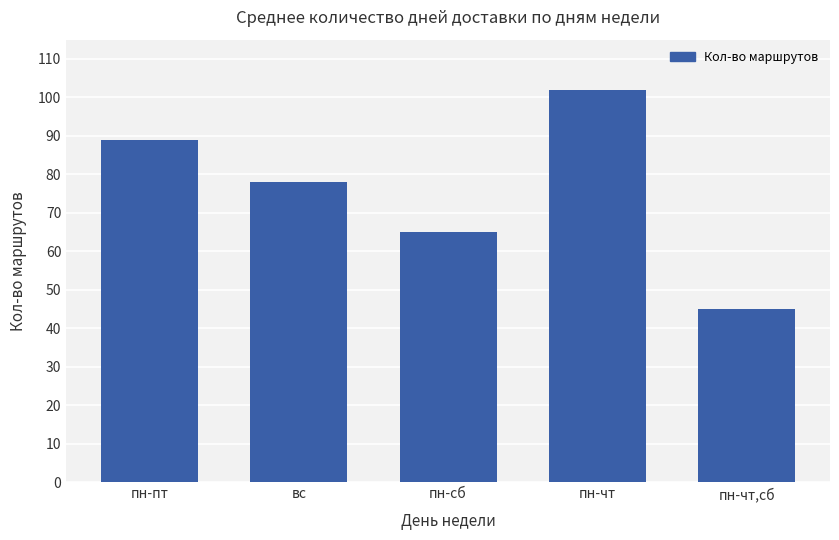

What is the sum of the values at пн-пт and пн-чт,сб?

134